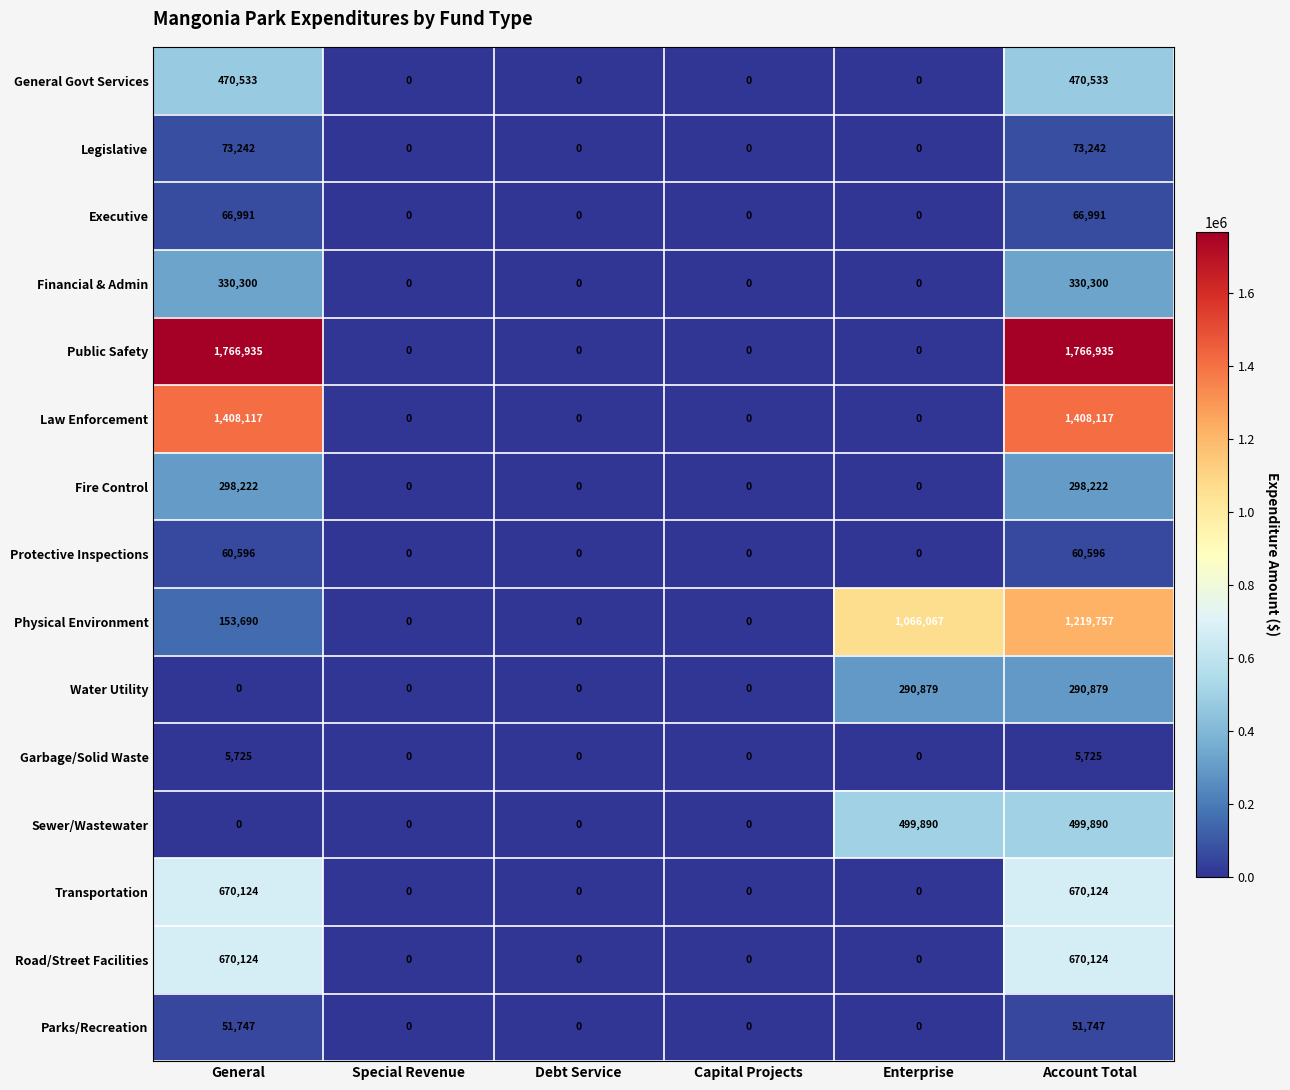

What is the greatest value displayed?

1766935